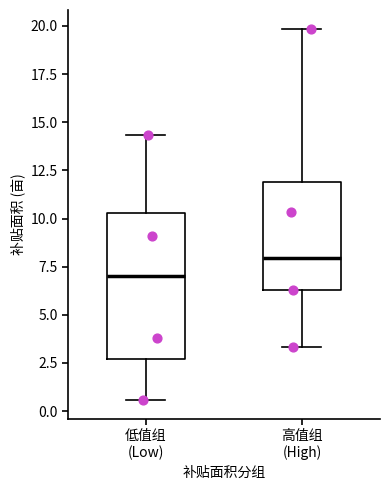

Which box's median line is the highest?

高值组 (High)